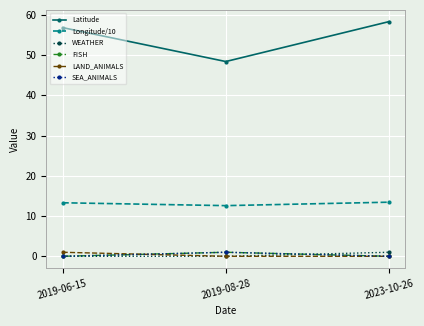

Rank the series by their maximum value, from highest to lowest.

Latitude, Longitude/10, WEATHER, FISH, LAND_ANIMALS, SEA_ANIMALS